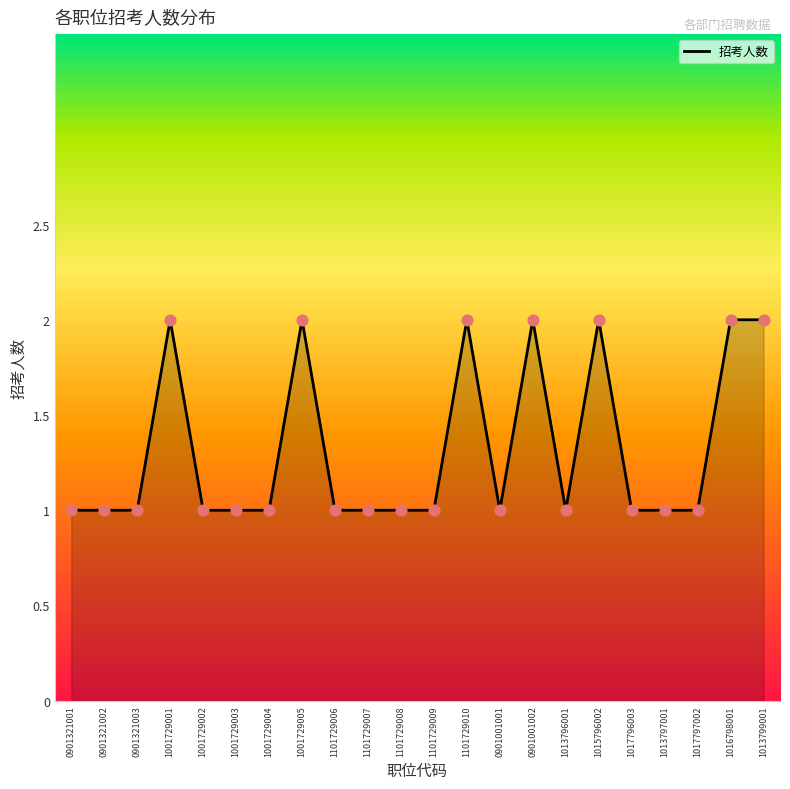

Which has a higher value, 1013799001 or 1101729007?

1013799001